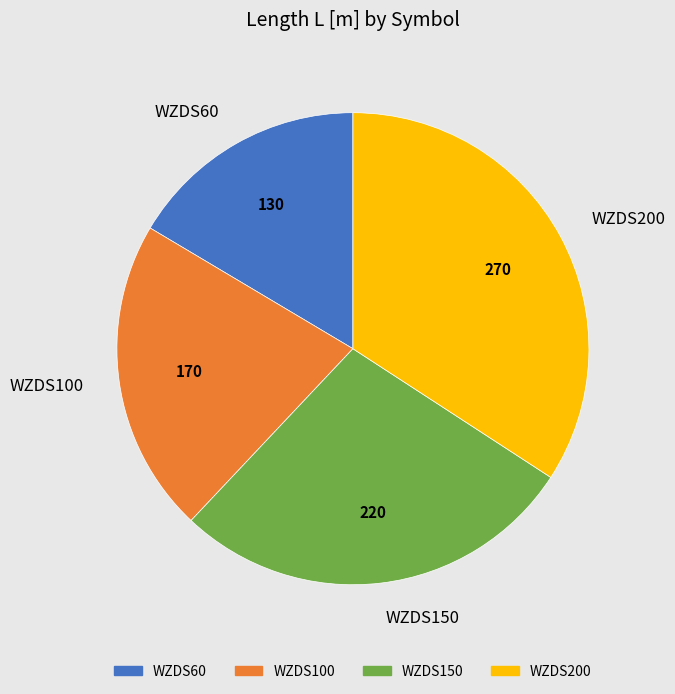

Is there a majority slice in this chart?

No